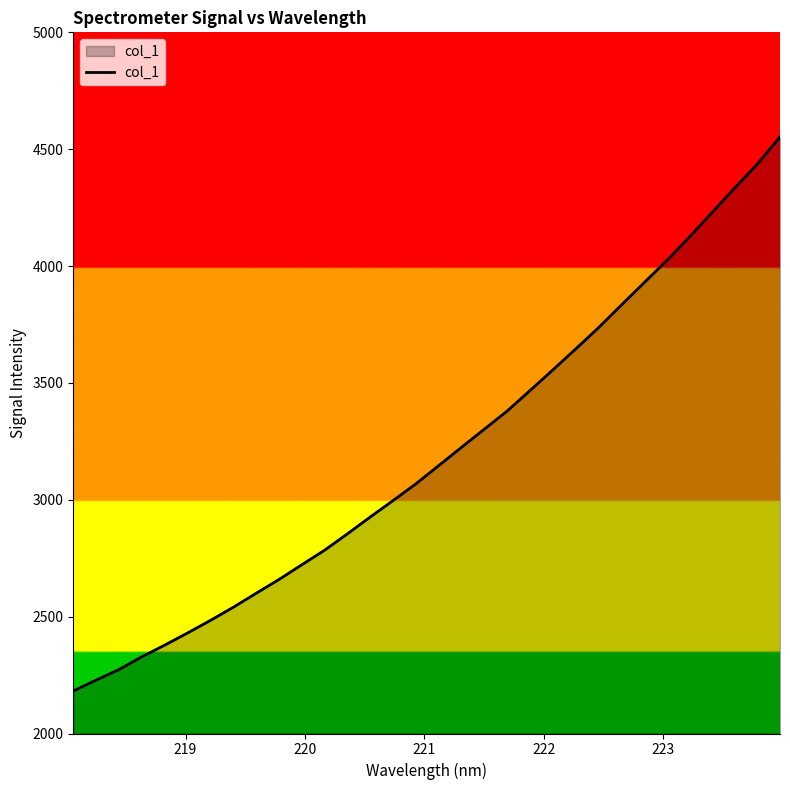

What is the difference between the maximum and minimum values?

2370.9